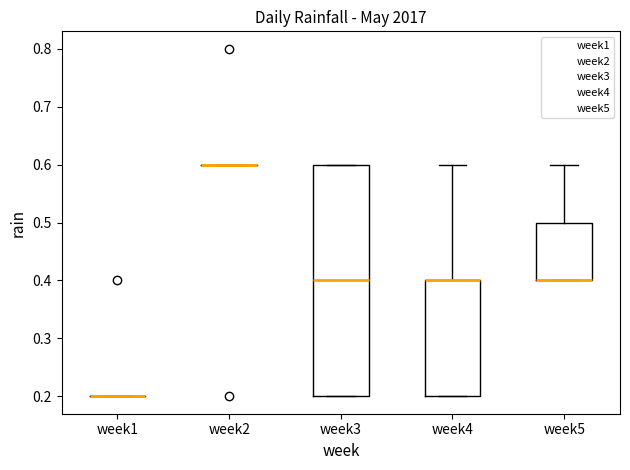

Reading left to right, read every box against the y-axis: the position of its median line, the range the box covers, and the ends of its whiskers. The values are not printed on the chart, so give them approximately, as read against the axis.

week1: box collapsed to a line at 0.2, whiskers 0.2 to 0.2
week2: box collapsed to a line at 0.6, whiskers 0.6 to 0.6
week3: median 0.4, box 0.2 to 0.6, whiskers 0.2 to 0.6
week4: median 0.4 (drawn on the box's upper edge), box 0.2 to 0.4, whiskers 0.2 to 0.6
week5: median 0.4 (drawn on the box's lower edge), box 0.4 to 0.5, whiskers 0.4 to 0.6